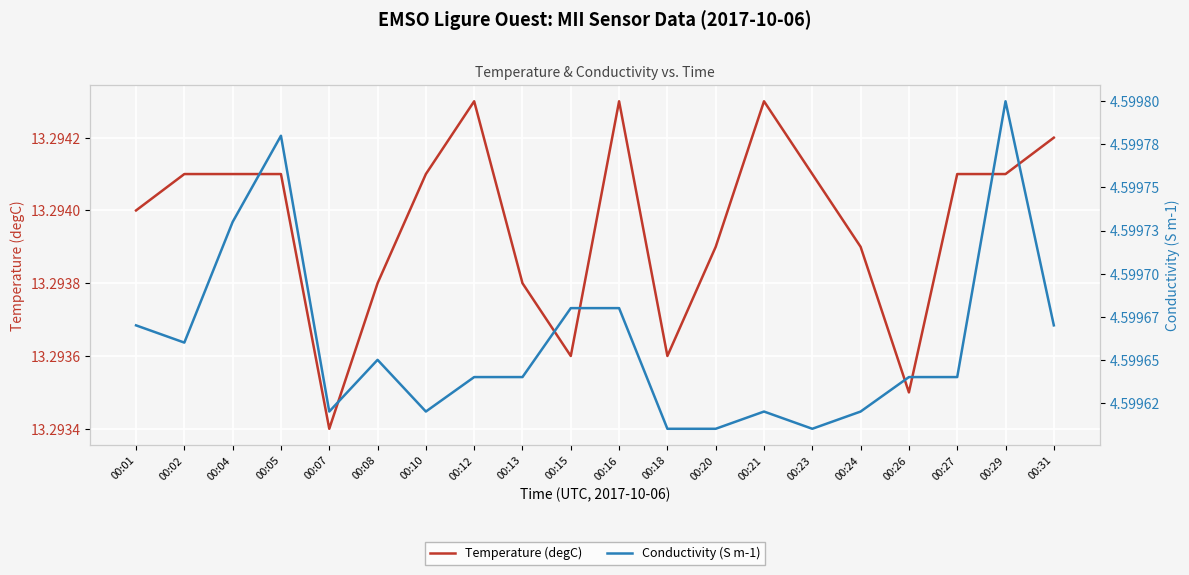

Between 00:04 and 00:23, which series saw the biggest shift?

Conductivity (S m-1)